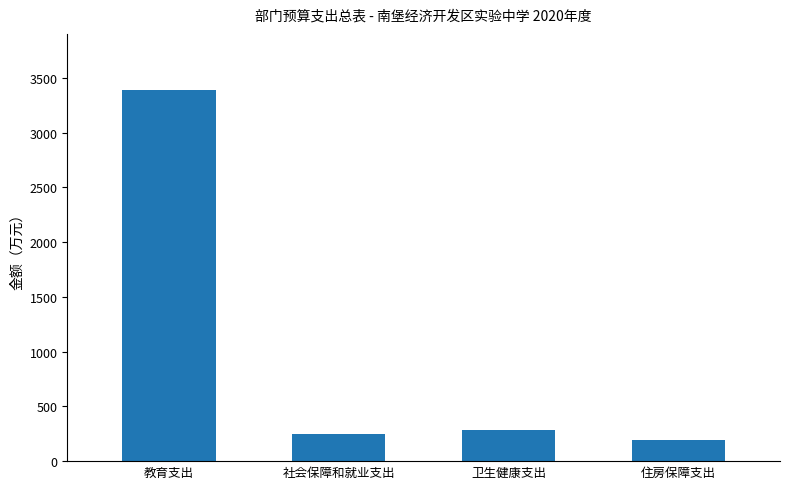

Reading left to right, what are all the values shown in this chart?

教育支出=3393.1	社会保障和就业支出=246.9	卫生健康支出=283.7	住房保障支出=195.2